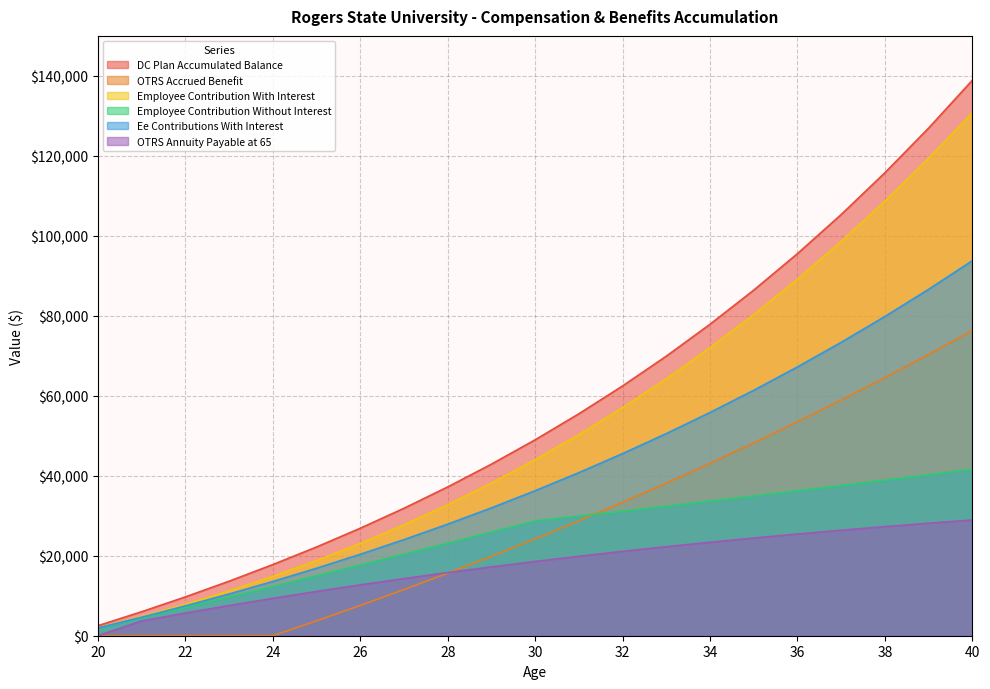

Rank the series by their maximum value, from lowest to highest.

OTRS Annuity Payable at 65, Employee Contribution Without Interest, OTRS Accrued Benefit, Ee Contributions With Interest, Employee Contribution With Interest, DC Plan Accumulated Balance